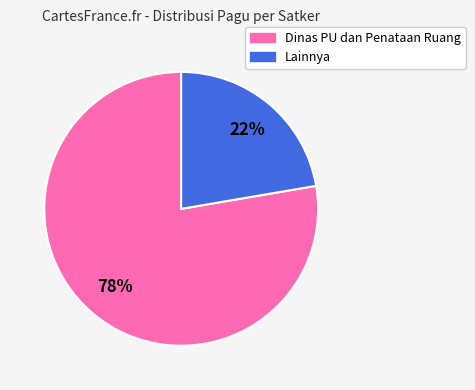

Count the number of slices in the pie.

2